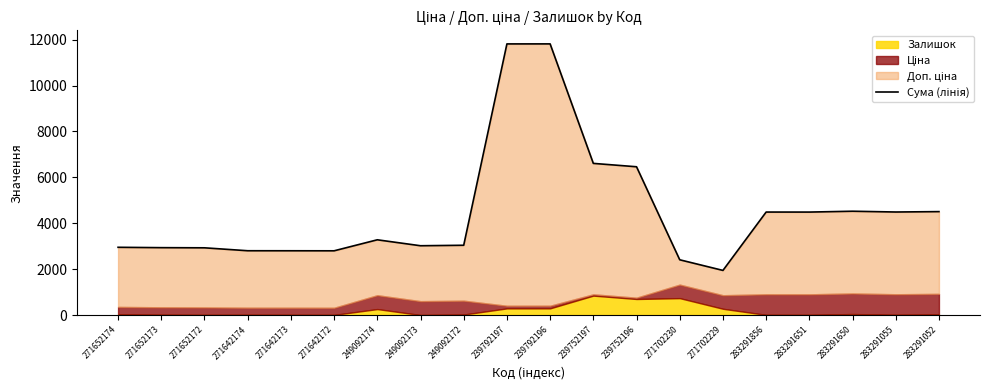

Does the chart have visible grid lines?

No